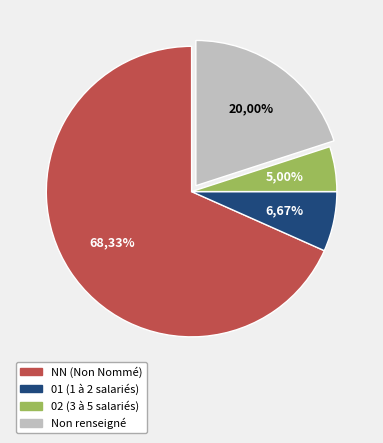

Approximately how many times larger is the value at  compared to NN?

0.3